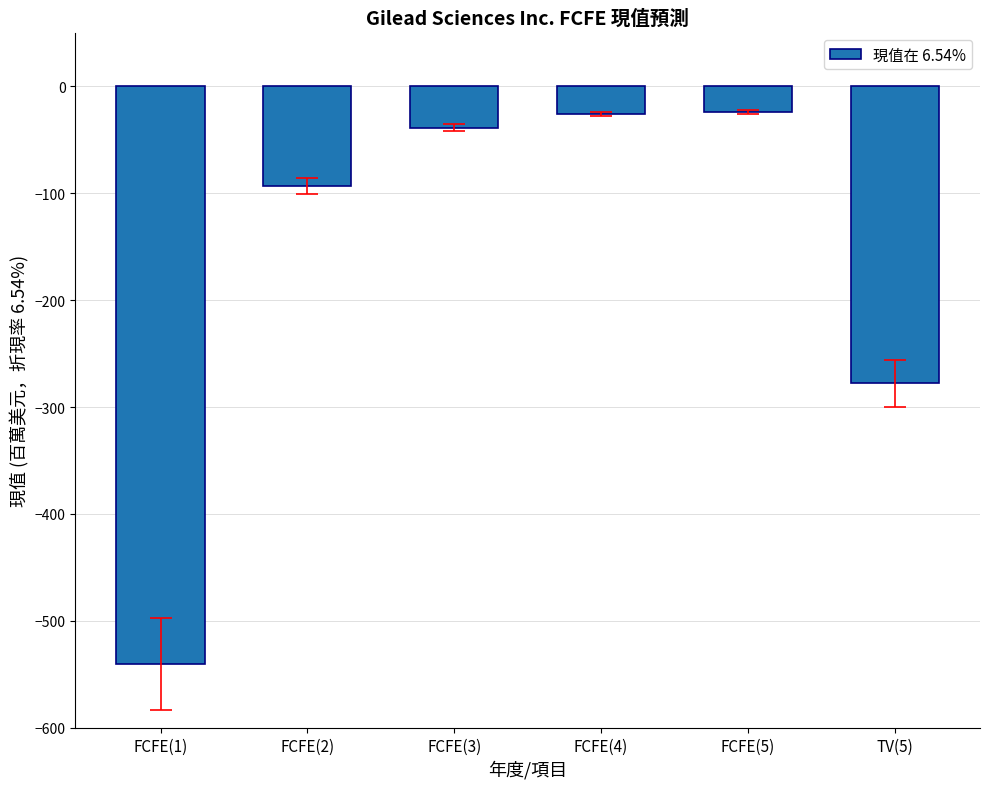

How many bars are there in total?

6